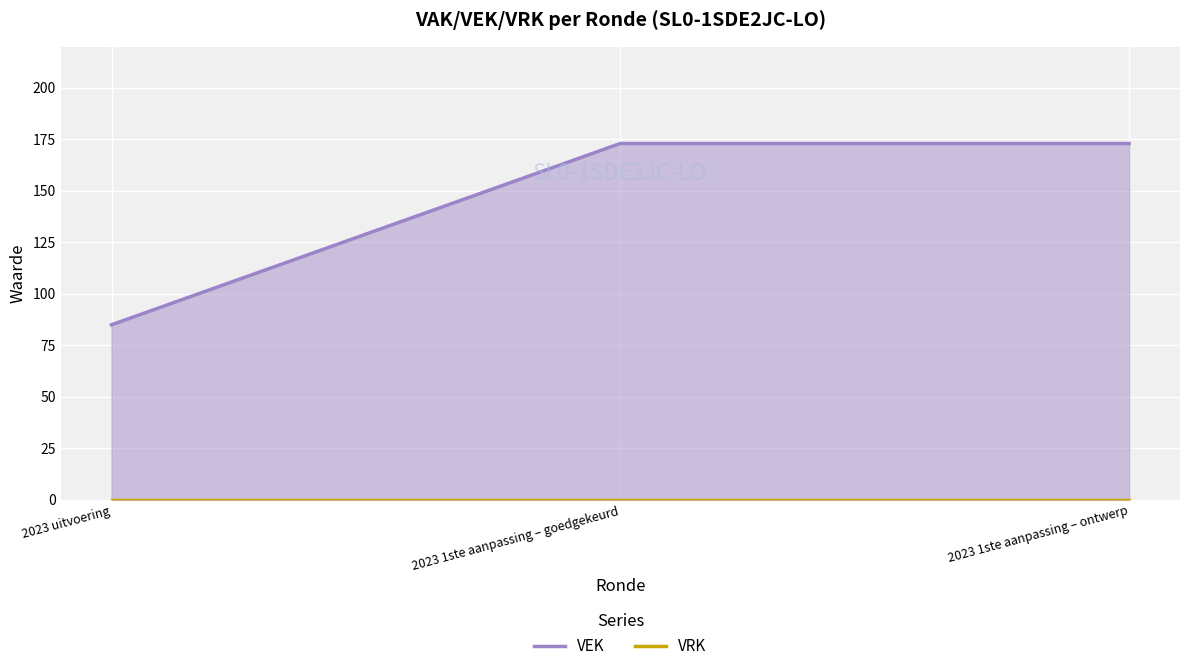

What is the maximum value for VEK?

173